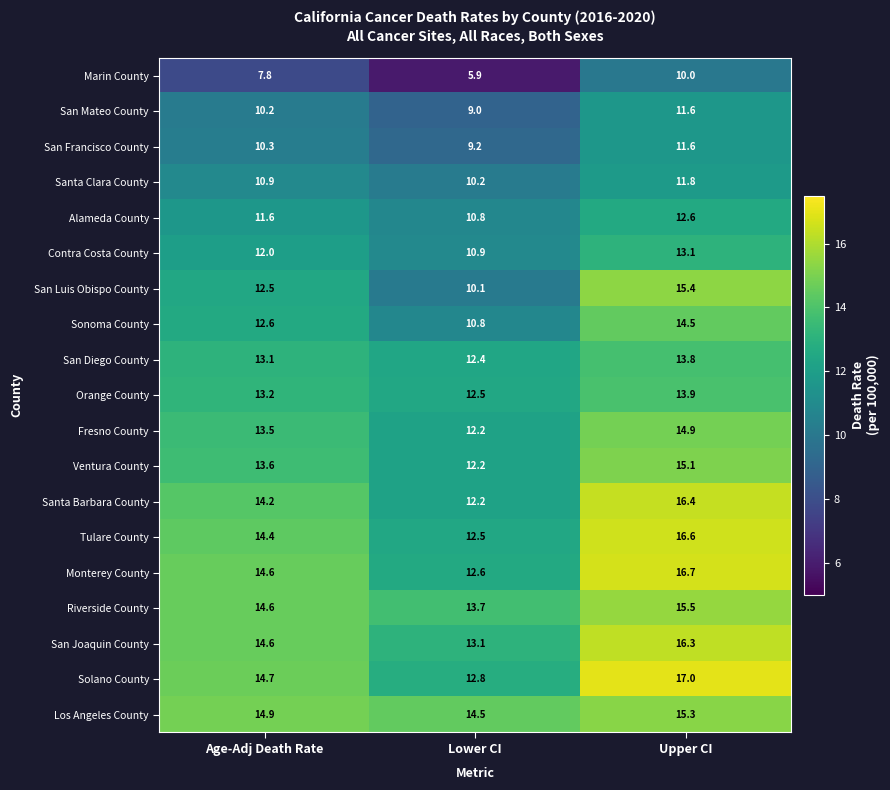

Which series has the largest total across all categories?

Los Angeles County